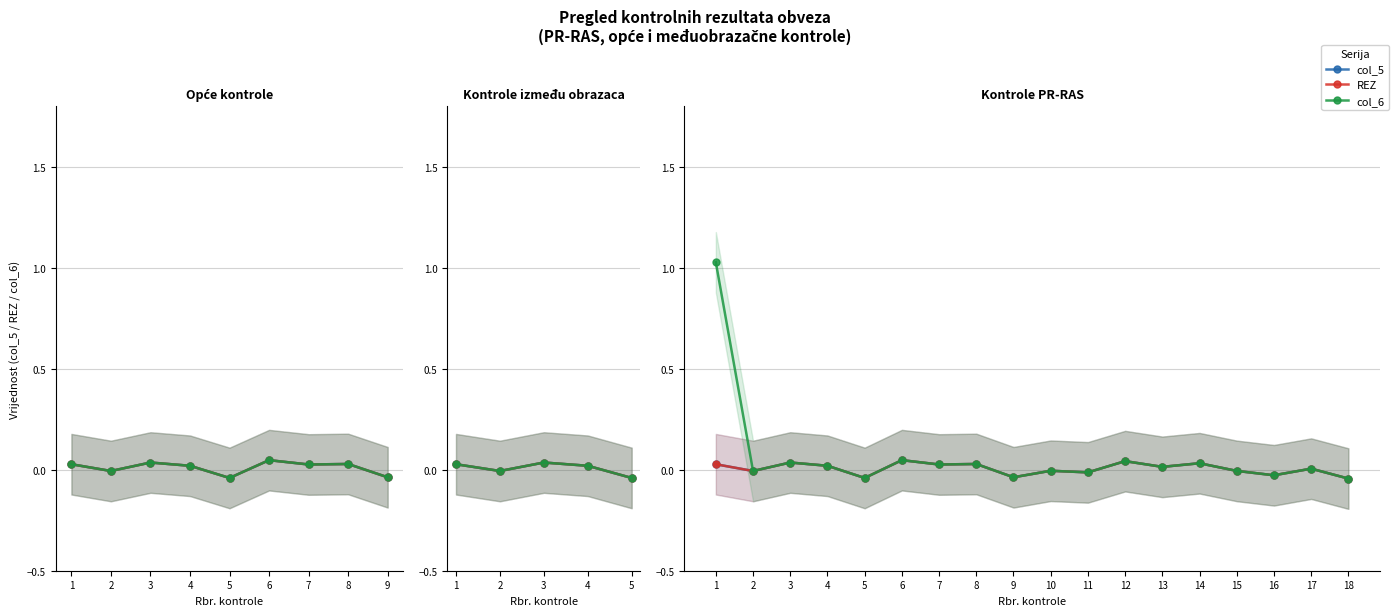

Is the value of col_6 at 15 greater than the value of REZ at 13?

No